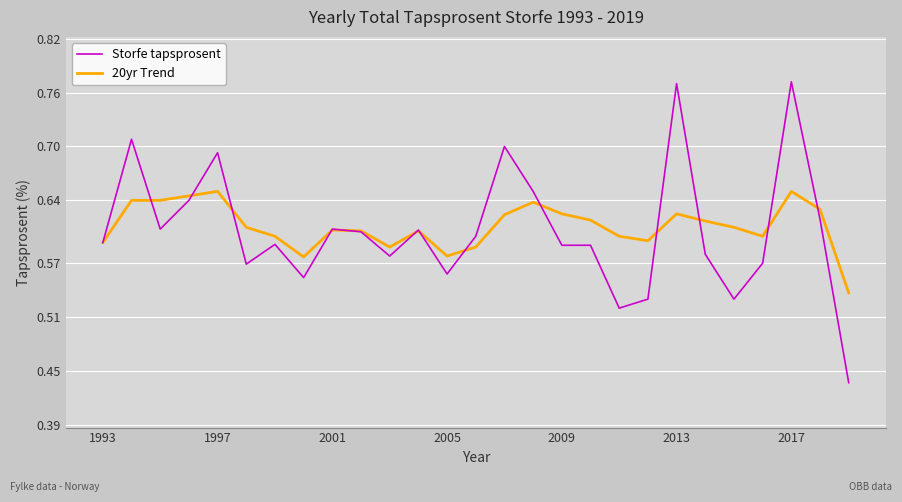

Rank the series by their maximum value, from highest to lowest.

Storfe tapsprosent, 20yr Trend